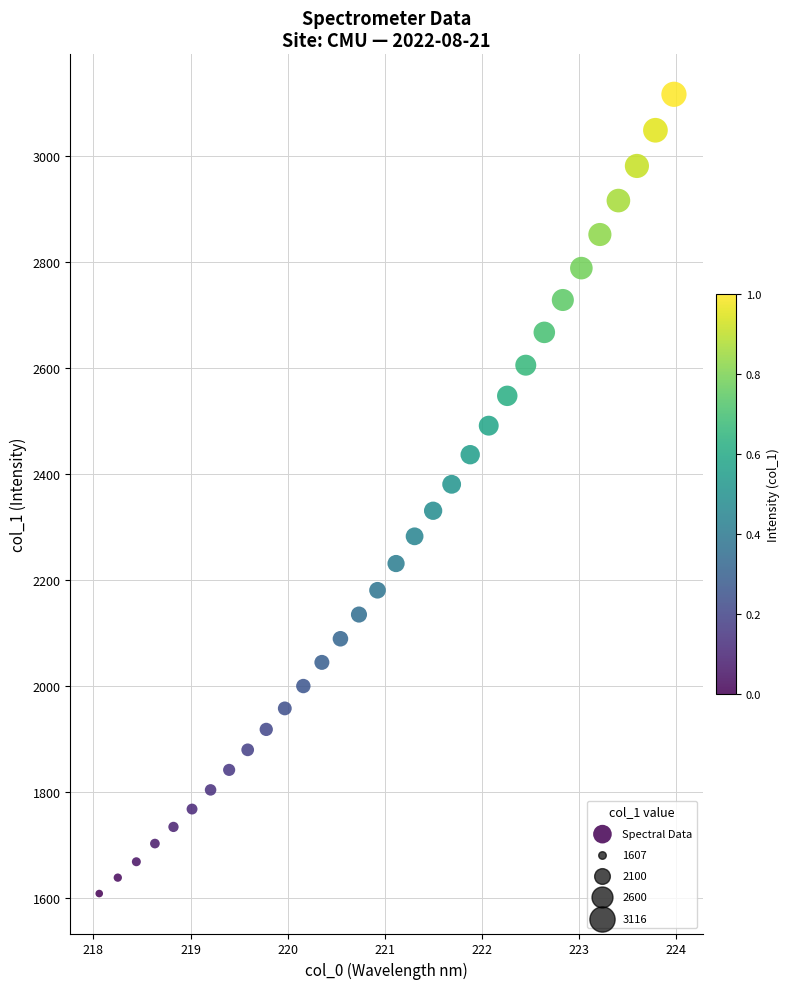

What is the range of X values (max minus min)?

5.9